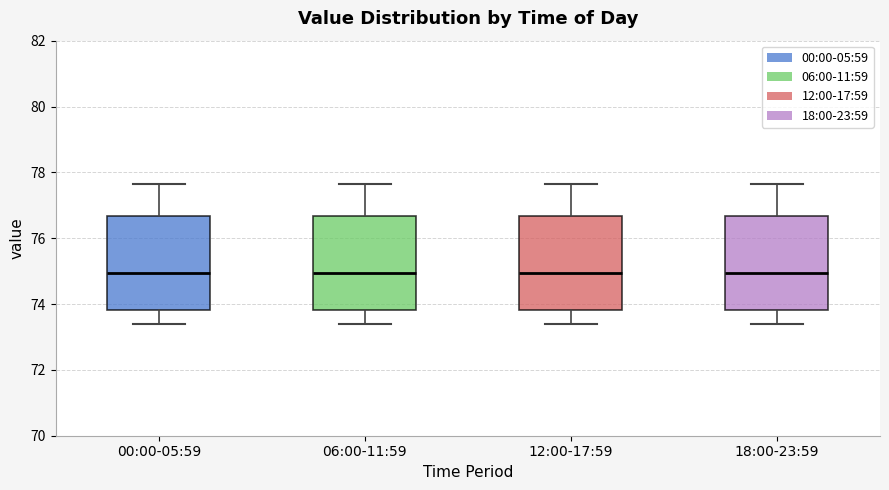

Where does the lower whisker of the box for 06:00-11:59 end on the y-axis? The values are not printed on the chart, so give them approximately, as read against the axis.

73.4